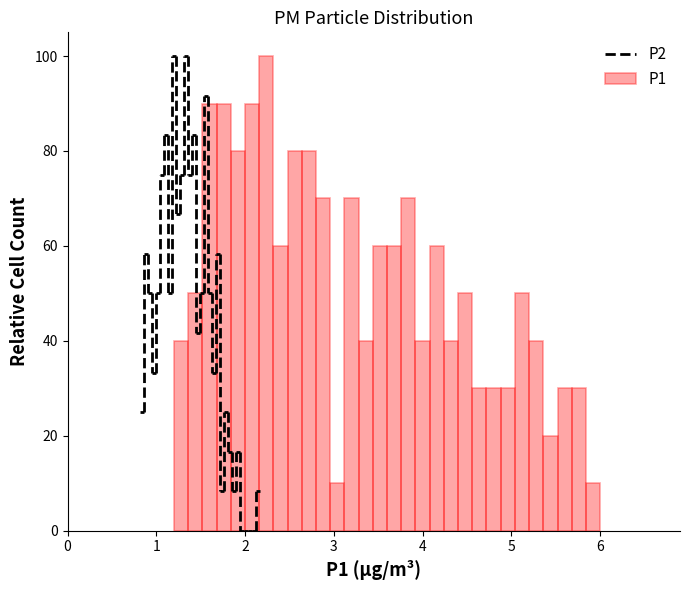

Read against the x-axis, roughly where is the centre of the tallest bar?

2.2